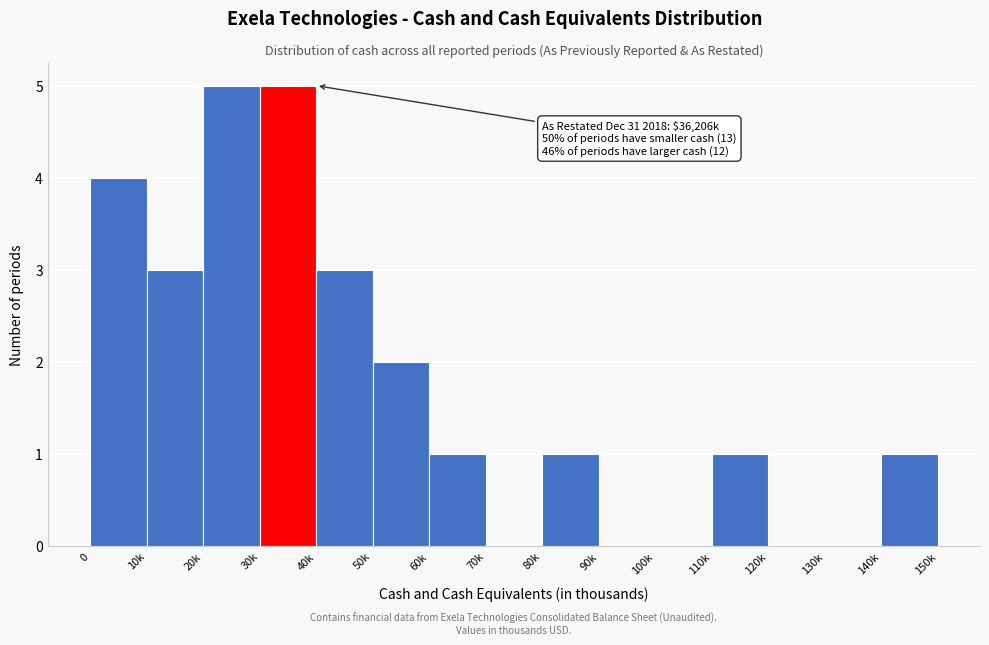

Reading left to right, transcribe all the data shown in this chart.

0=4	10k=3	20k=5	30k=5	40k=3	50k=2	60k=1	70k=0	80k=1	90k=0	100k=0	110k=1	120k=0	130k=0	140k=1